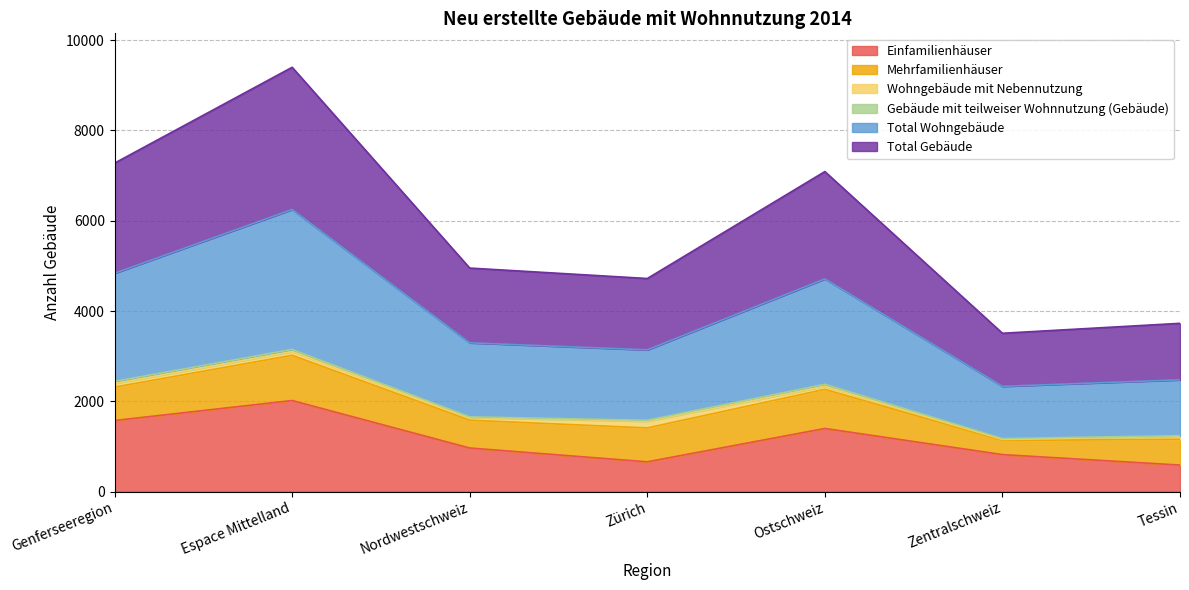

Where is Total Wohngebäude nearest to the value 4291?

Ostschweiz